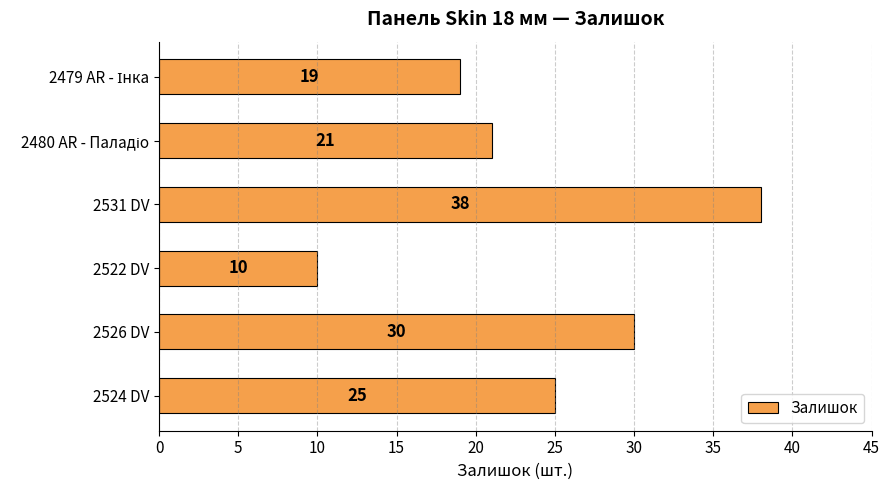

How many values are below 25?

3